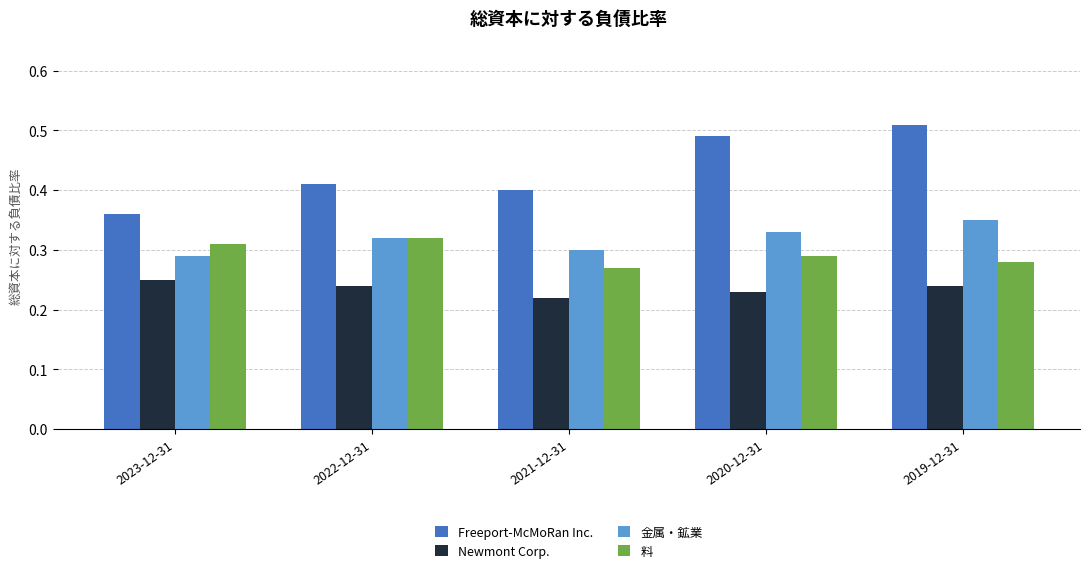

Is it true that Newmont Corp. equals 0.1 at 2021-12-31?

False